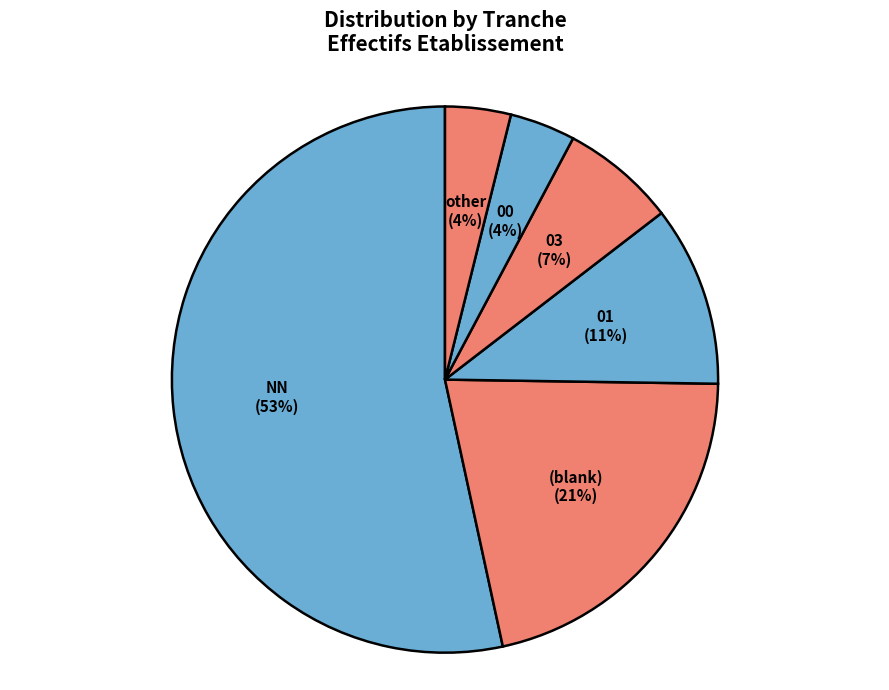

True or false: 01 accounts for 11% of the total.

True